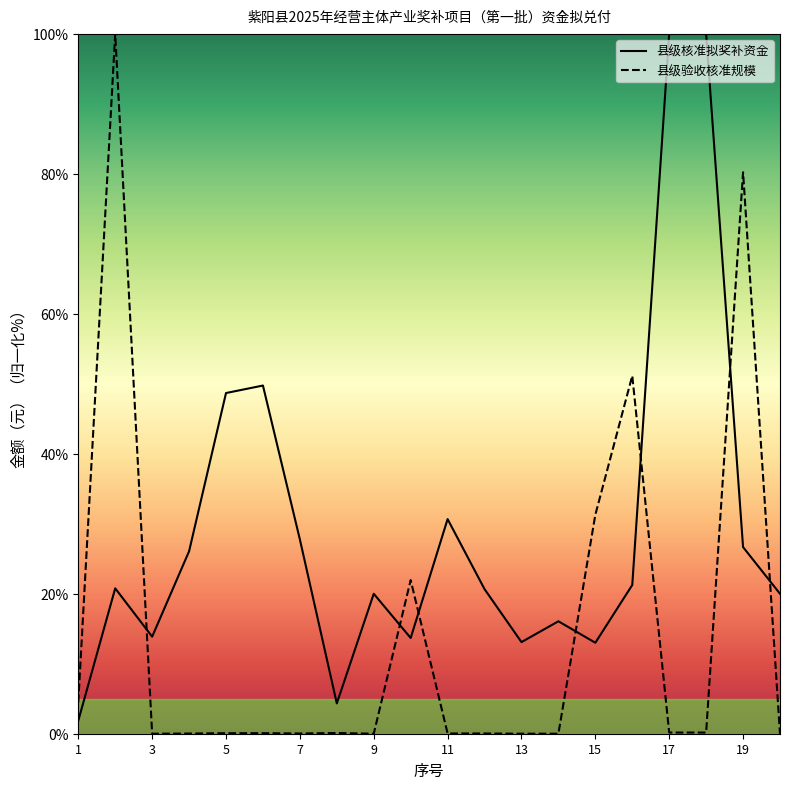

Which series has the largest total across all categories?

县级核准拟奖补资金